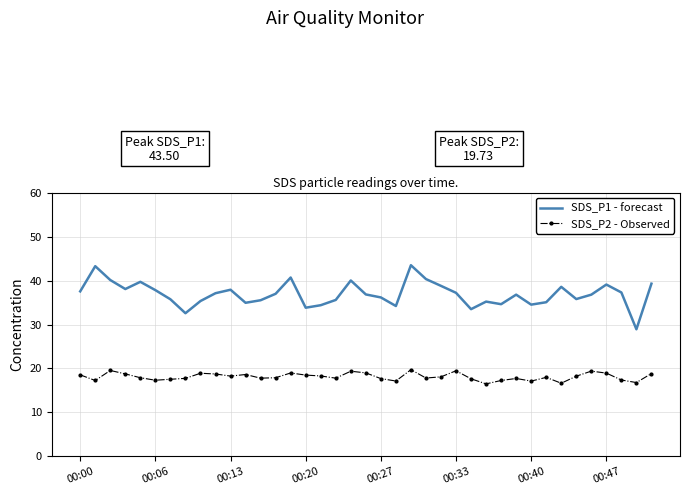

True or false: SDS_P2 - Observed and SDS_P1 - forecast intersect in this chart.

False